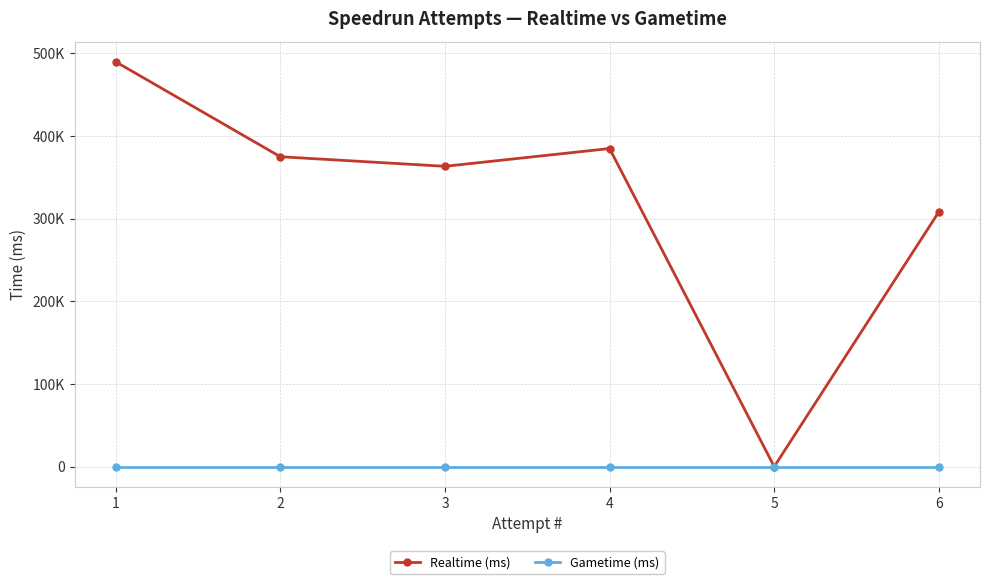

How many data points does each series have?

6